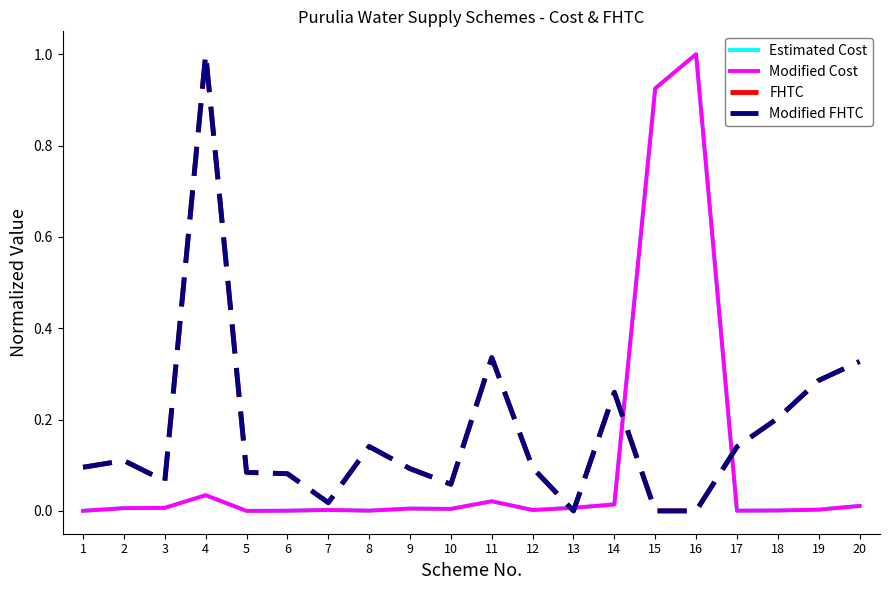

Does the chart have visible grid lines?

No